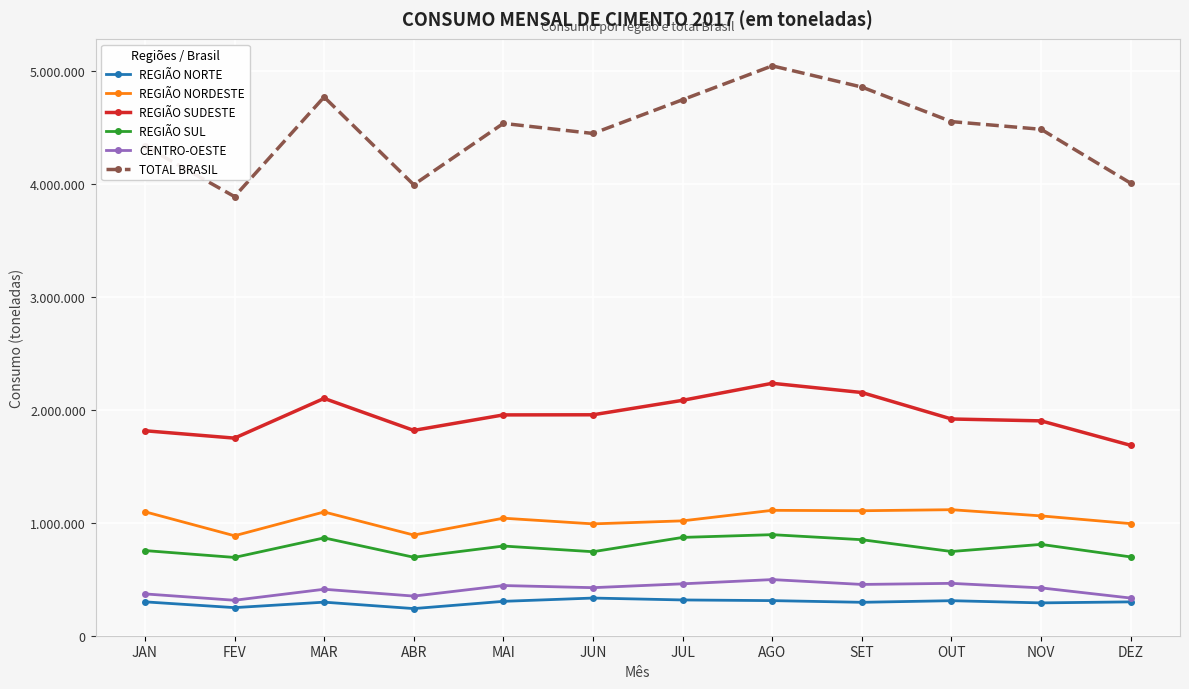

Which series has the widest spread of values?

TOTAL BRASIL